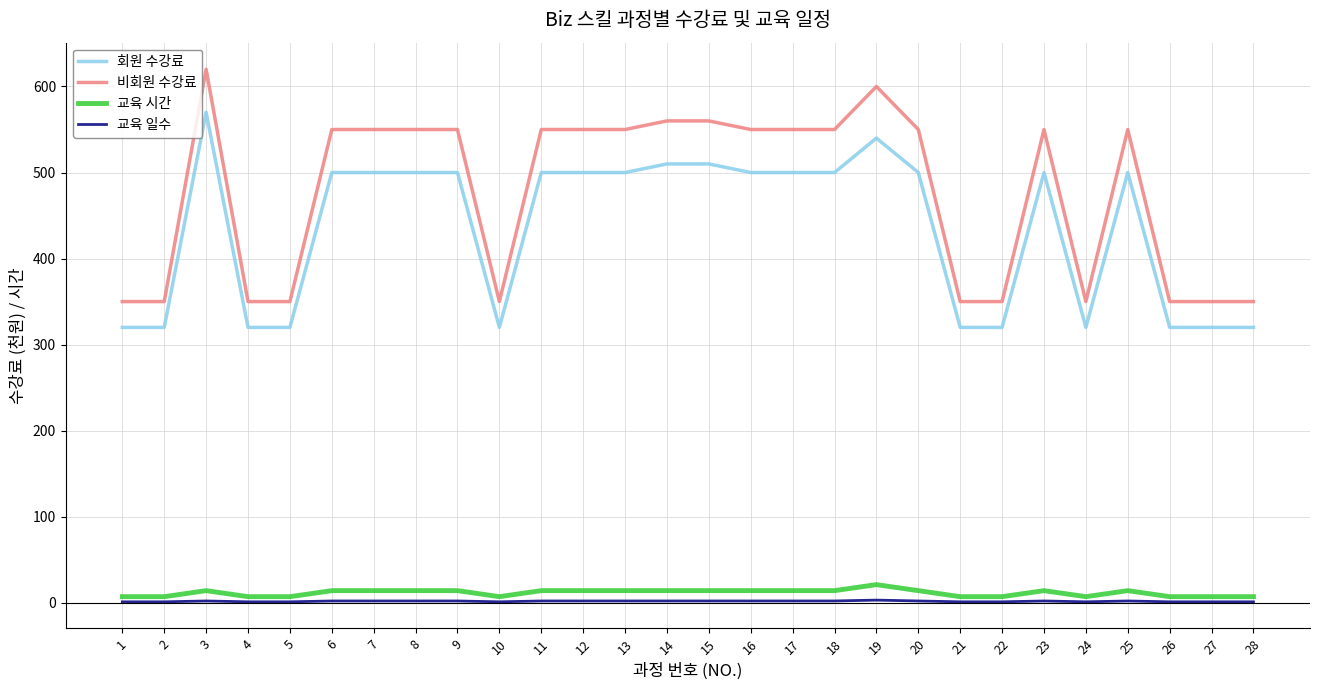

What is the difference between the second highest and minimum values in the 비회원 수강료 series?

250